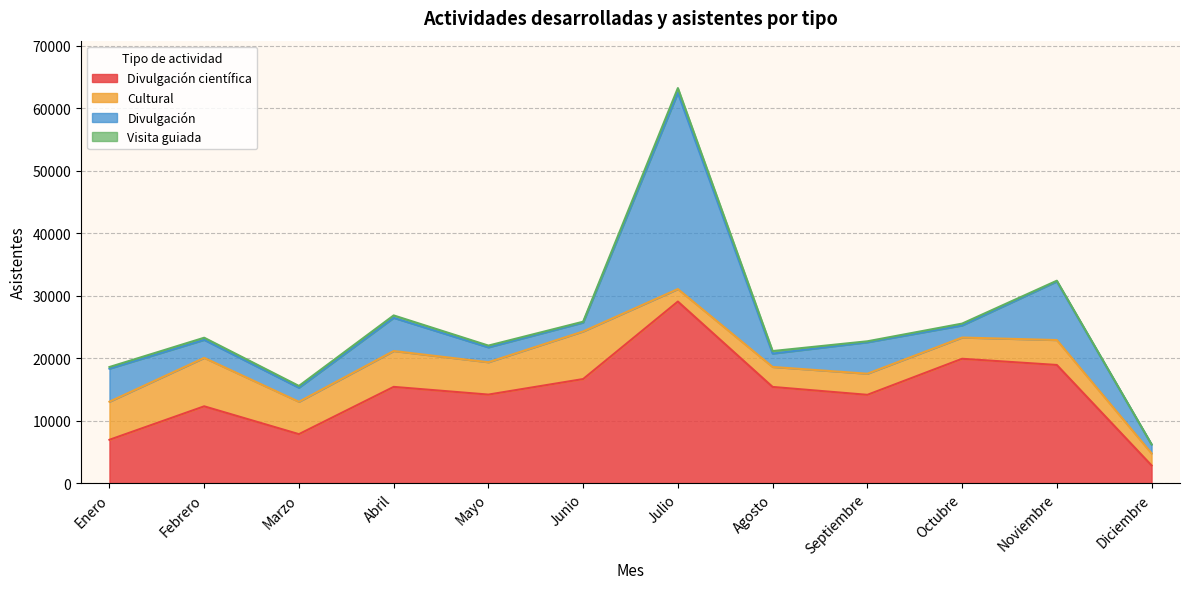

Reading right to left, transcribe all the data shown in this chart.

Divulgación científica: Diciembre=2824	Noviembre=18906	Octubre=19898	Septiembre=14128	Agosto=15390	Julio=29057	Junio=16653	Mayo=14166	Abril=15400	Marzo=7832	Febrero=12288	Enero=6930
Cultural: Diciembre=1929	Noviembre=3990	Octubre=3400	Septiembre=3380	Agosto=3200	Julio=2000	Junio=7620	Mayo=5180	Abril=5740	Marzo=5183	Febrero=7756	Enero=6100
Divulgación: Diciembre=1415	Noviembre=9380	Octubre=1930	Septiembre=5030	Agosto=2140	Julio=31410	Junio=1420	Mayo=2380	Abril=5310	Marzo=2250	Febrero=2880	Enero=5285
Visita guiada: Diciembre=29	Noviembre=119	Octubre=301	Septiembre=159	Agosto=405	Julio=763	Junio=140	Mayo=283	Abril=389	Marzo=284	Febrero=344	Enero=263